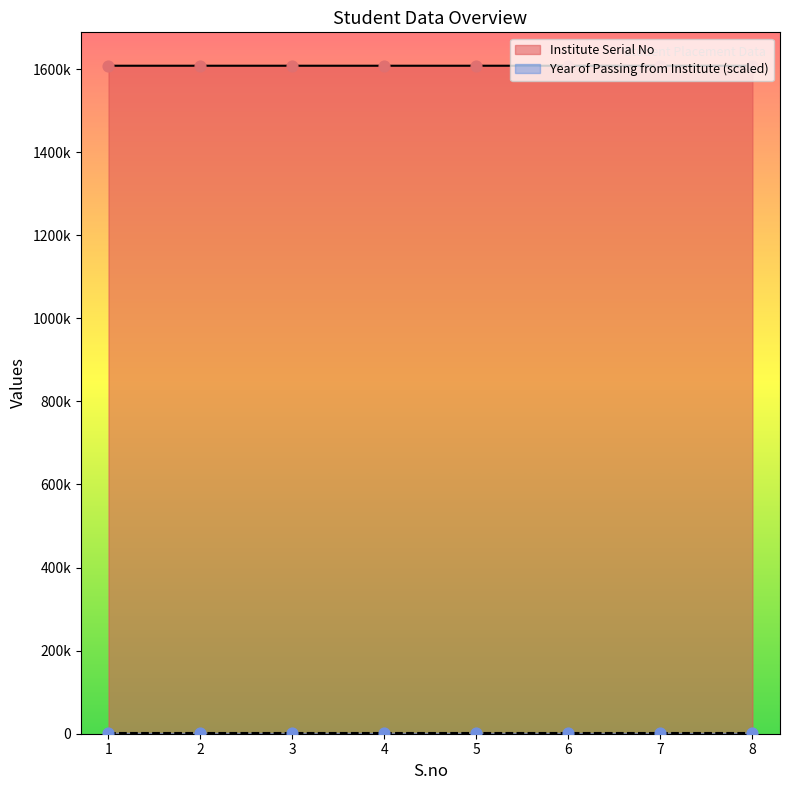

Between 3 and 1, which is larger?

3